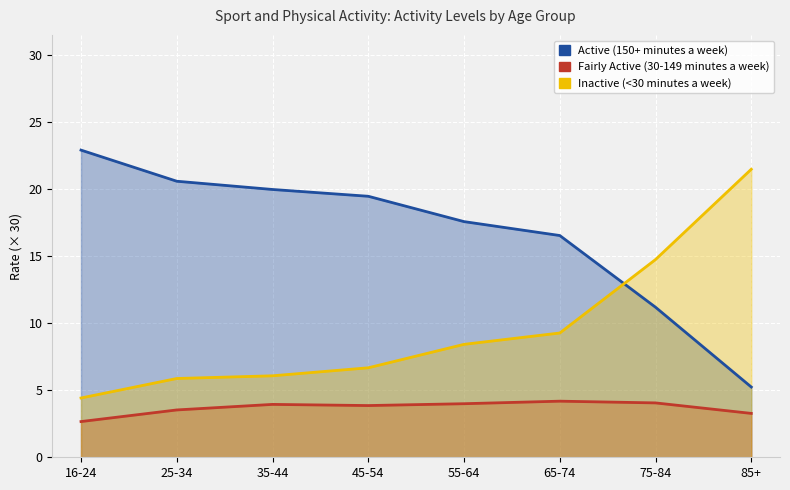

What position from the left is 85+?

8